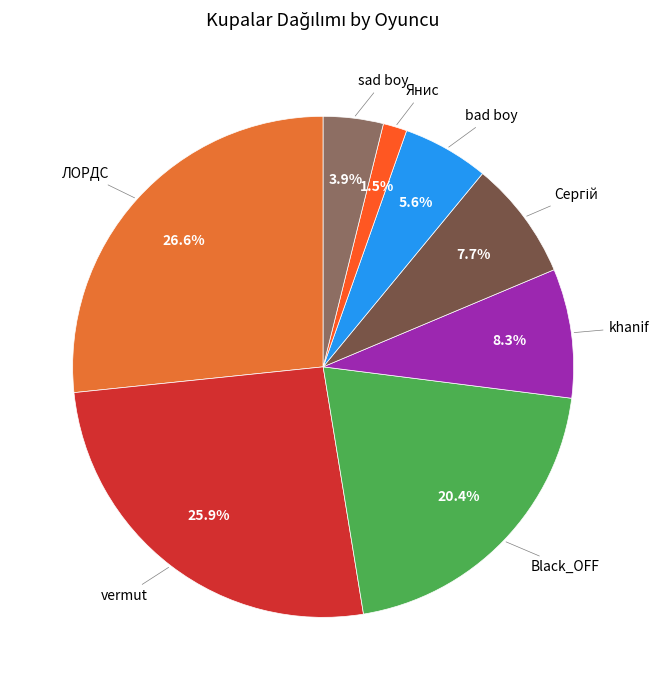

How many slices are in this pie chart?

8